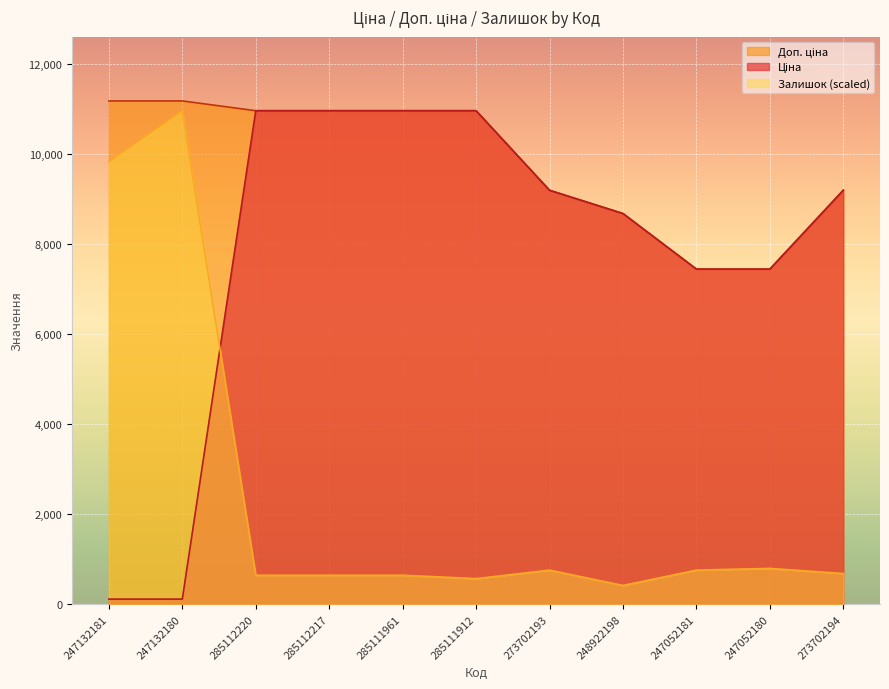

What value does the Ціна series have at 247132180?

111.8